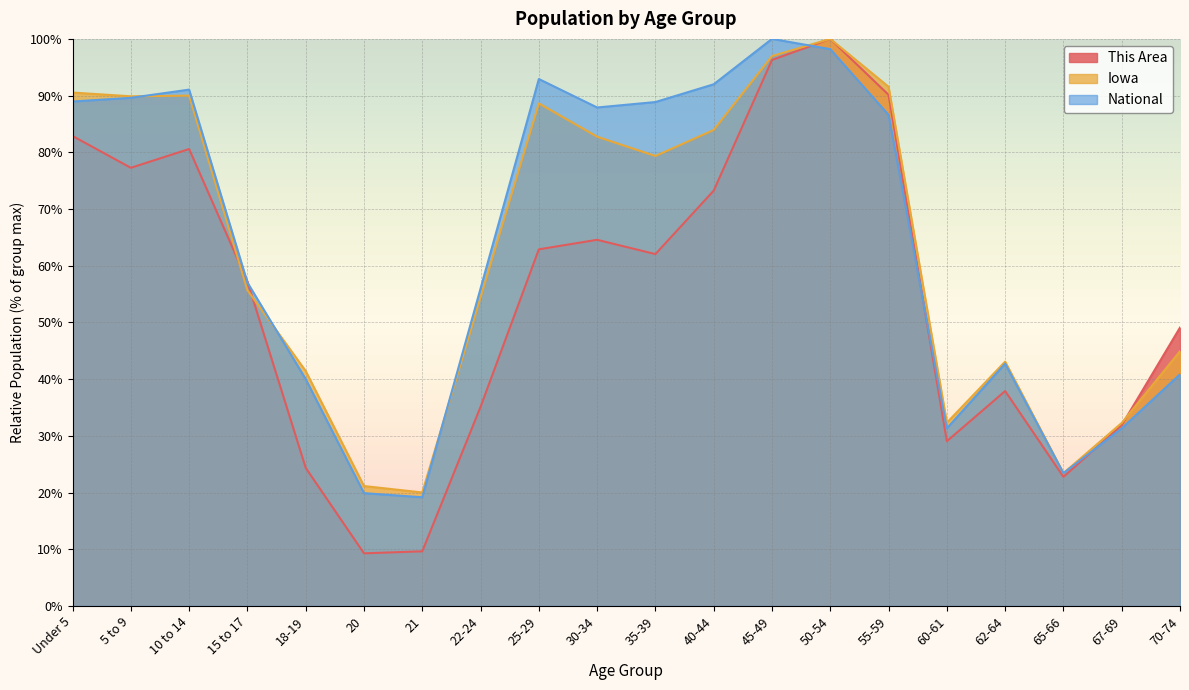

What is the spread (max minus min) of values at 18-19?

17.1